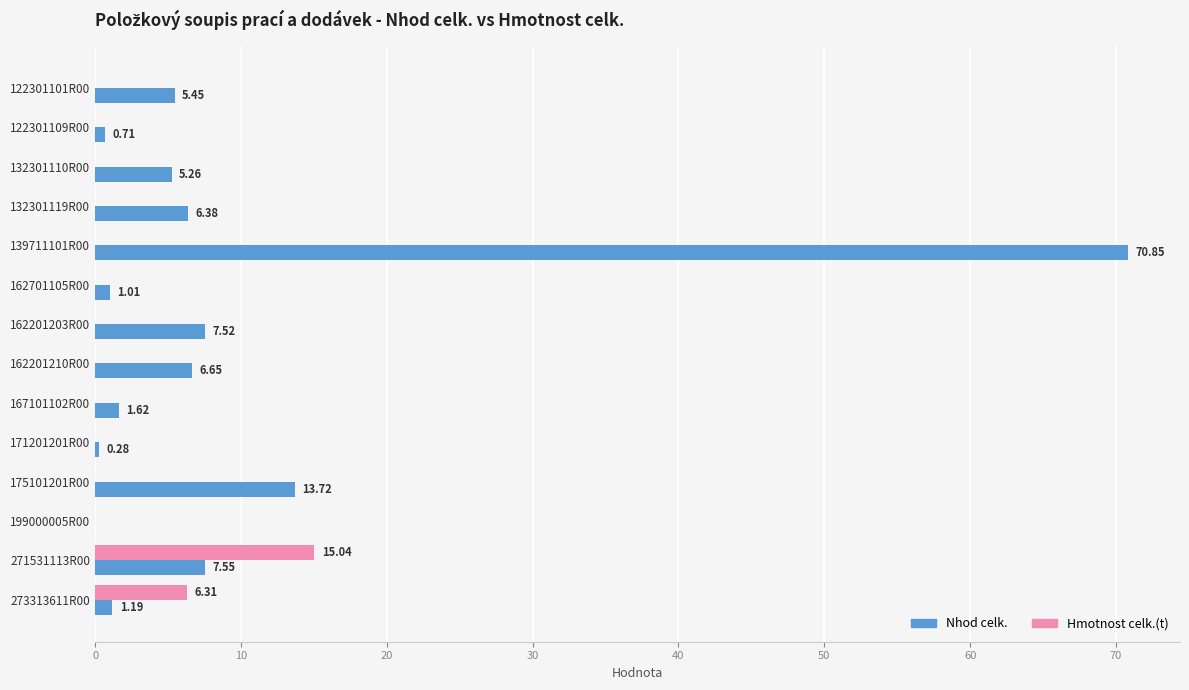

Which series changed the most between 122301101R00 and 271531113R00?

Hmotnost celk.(t)